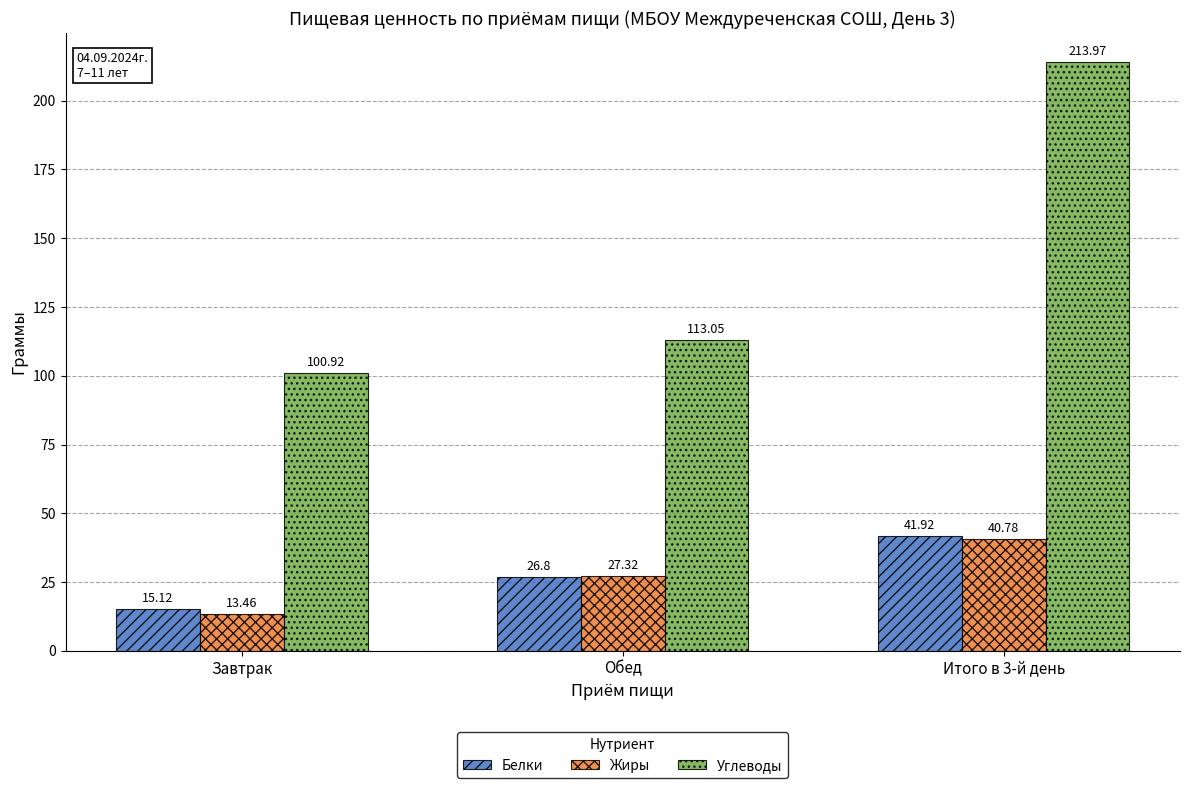

The value of Жиры at Завтрак is 13.5. True or false?

True